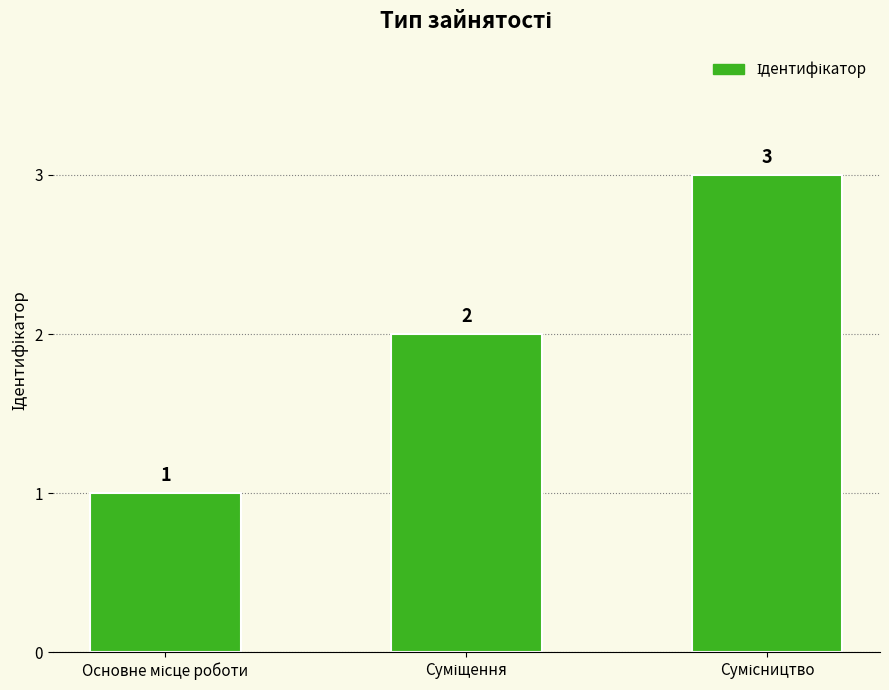

What is the value of the 1st bar from the left?

1